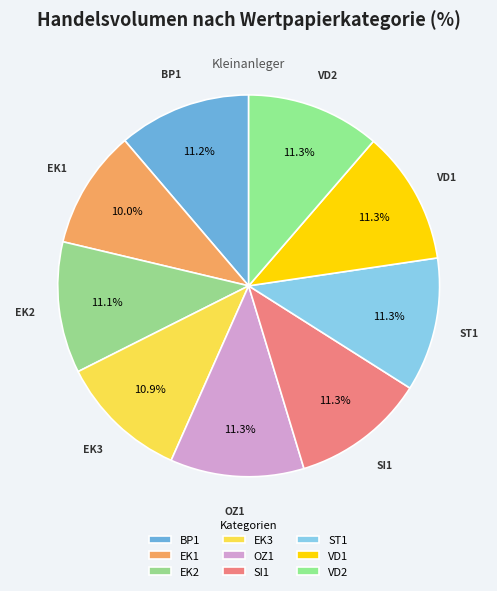

Which has a higher value, EK3 or EK1?

EK3